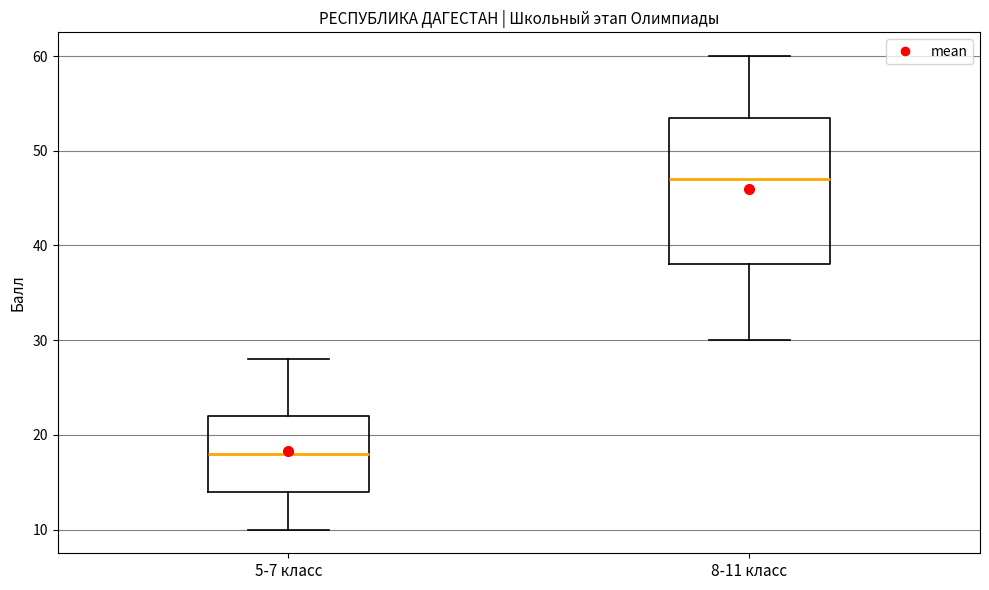

Which box's median line is the lowest?

5-7 класс